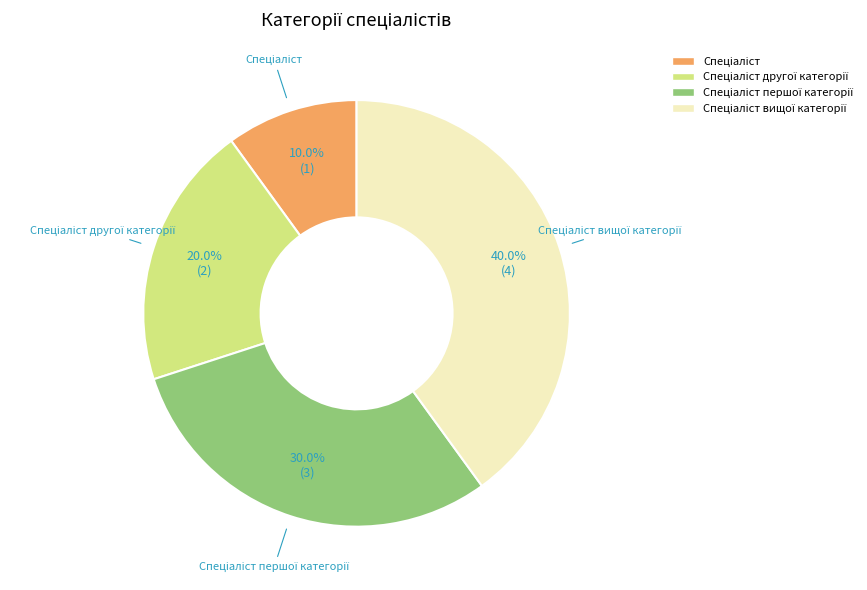

How many segments does this pie chart have?

4